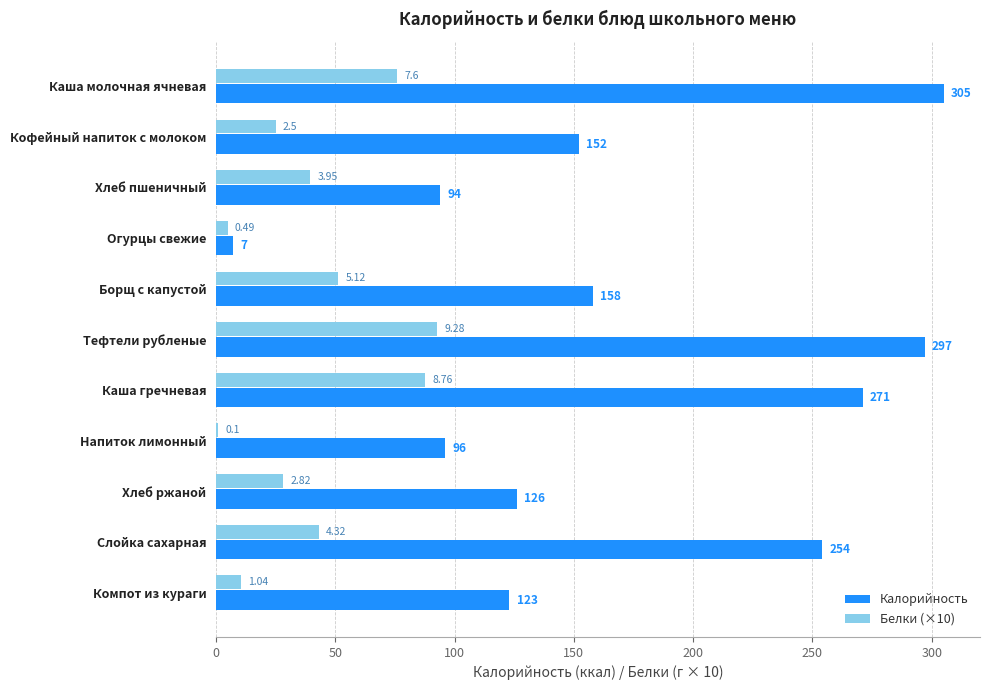

How many values in the Белки (×10) series exceed 39?

6